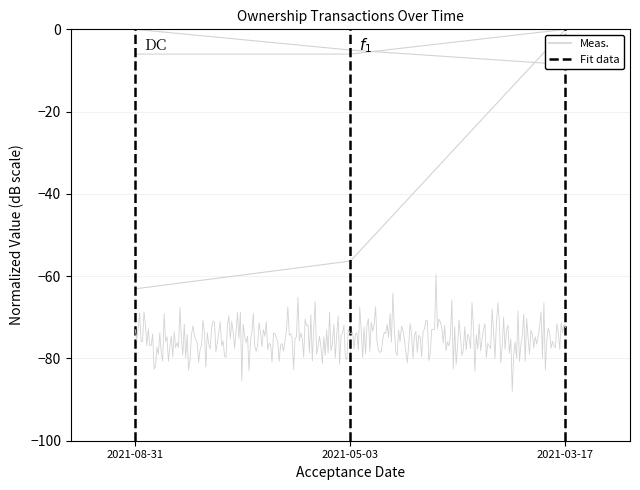

Reading left to right, transcribe all the data shown in this chart.

sharesOwnedFollowingTransaction: 2021-08-31=0.0	2021-05-03=-5.0	2021-03-17=-8.6
transactionShares: 2021-08-31=-6.0	2021-05-03=-6.0	2021-03-17=0.0
pctchgSharesOwned: 2021-08-31=-63.1	2021-05-03=-56.3	2021-03-17=0.0